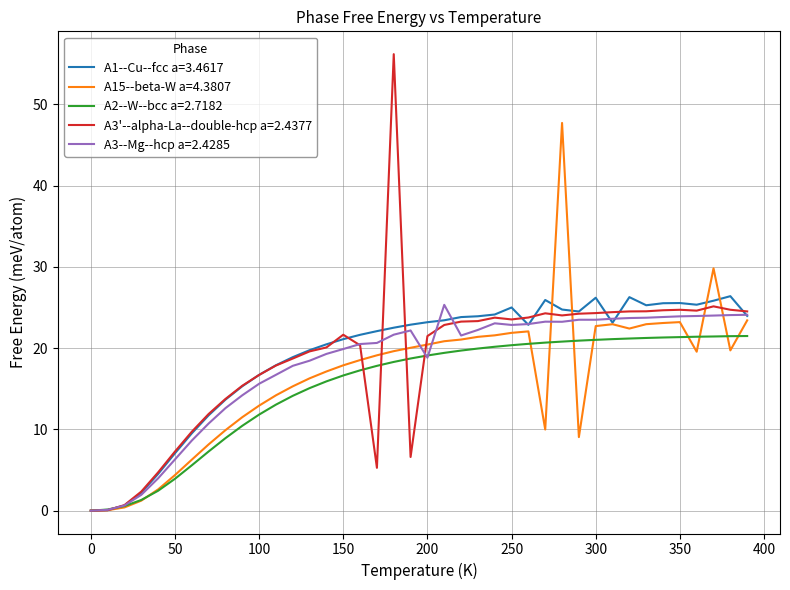

Is this an area chart (filled region under the line)?

No